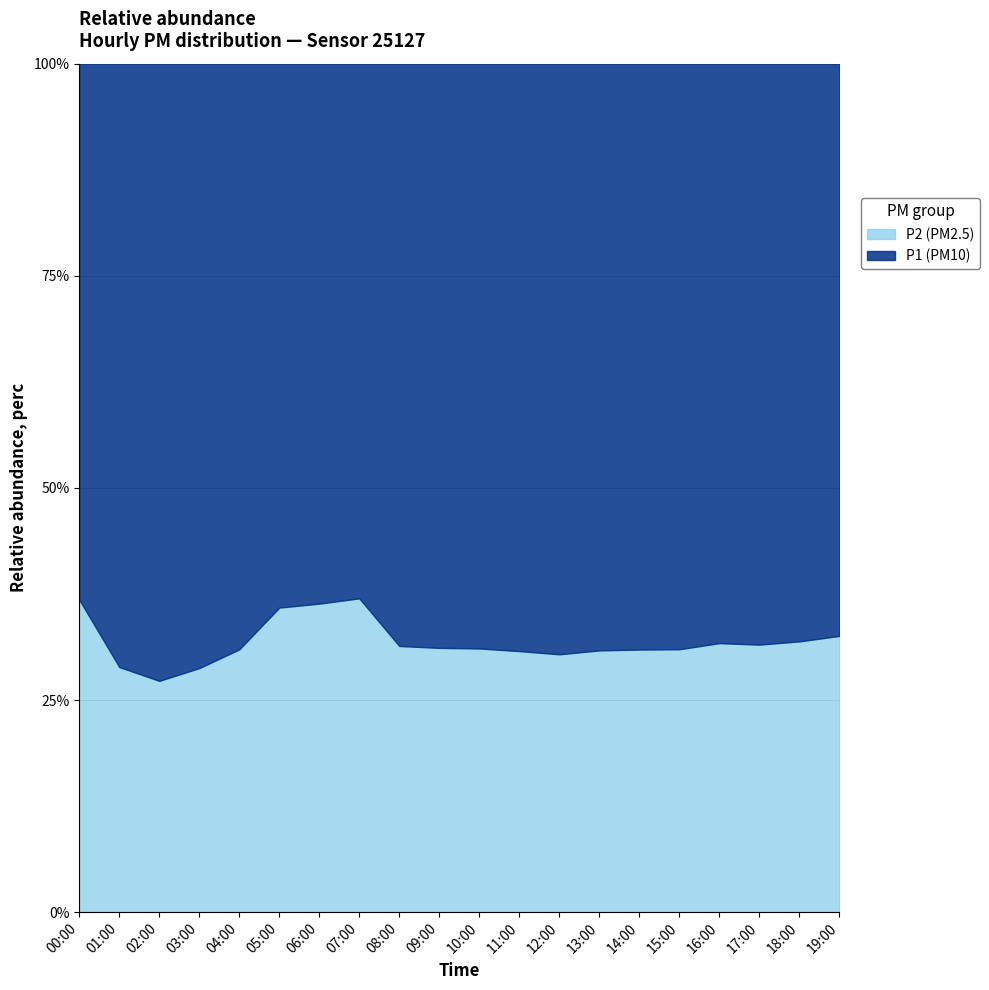

What is the difference between the maximum and minimum values in the P2 (PM2.5) series?

9.7